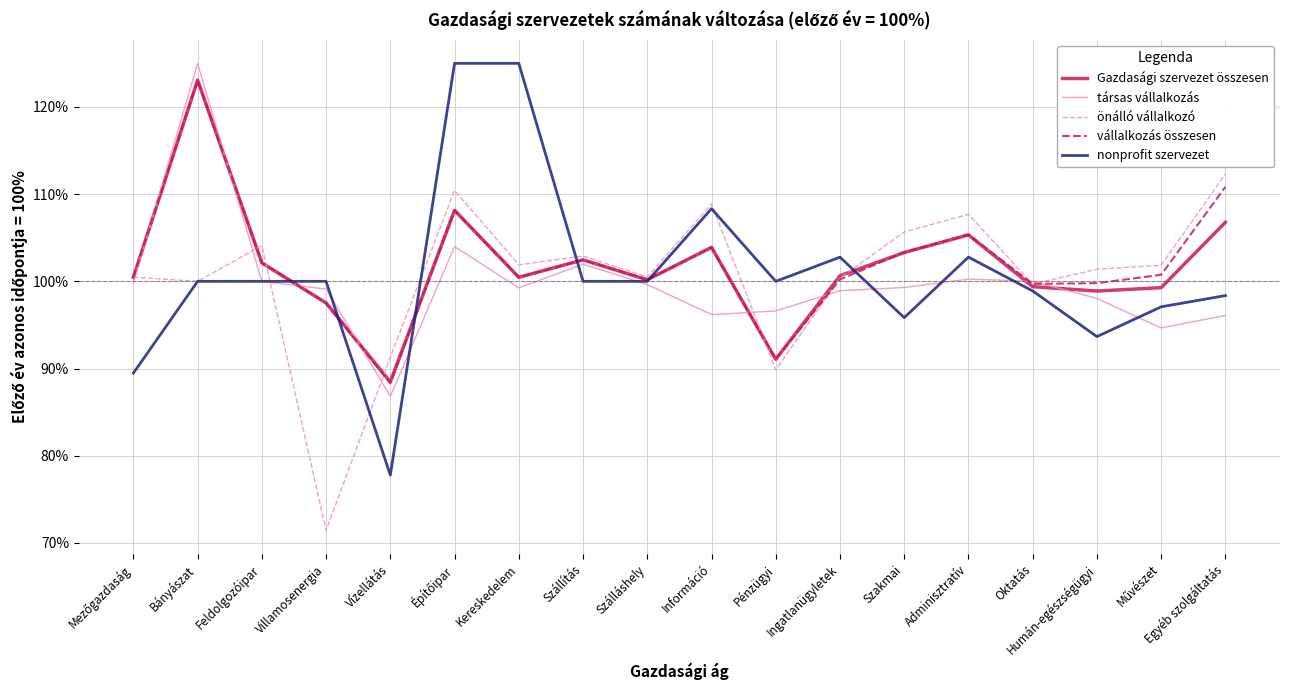

Which series changed the most between Bányászat and Szállítás?

társas vállalkozás